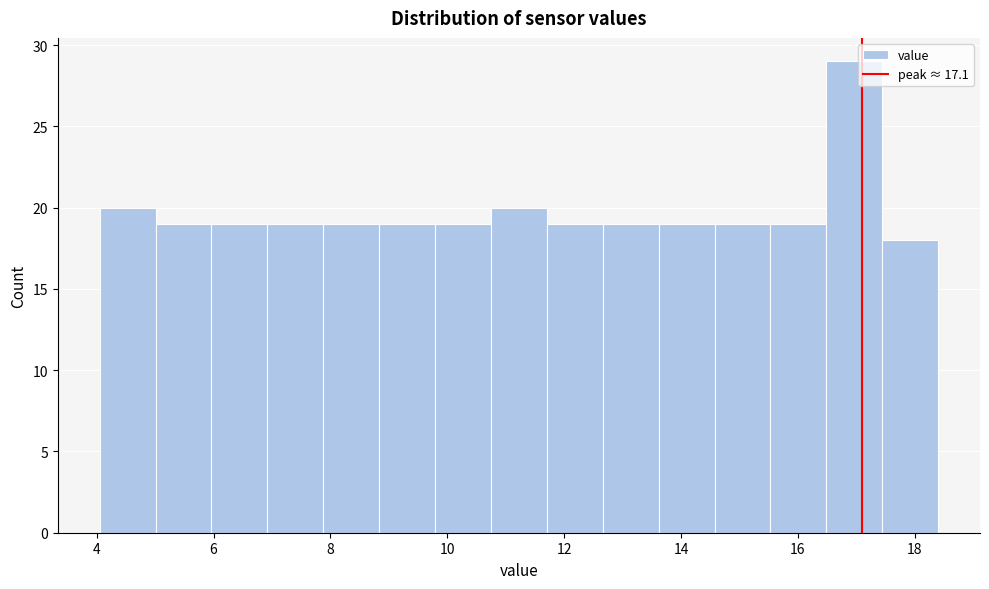

Reading left to right, list every bar in this chart as the range it spans on the x-axis followed by its height. Neither the bar edges nor the heights are printed on the chart, so give them approximately, as read against the axes.

4.0 to 5.0: 20
5.0 to 6.0: 19
6.0 to 7.0: 19
7.0 to 7.8: 19
7.8 to 8.8: 19
8.8 to 9.8: 19
9.8 to 10.8: 19
10.8 to 11.8: 20
11.8 to 12.6: 19
12.6 to 13.6: 19
13.6 to 14.6: 19
14.6 to 15.6: 19
15.6 to 16.4: 19
16.4 to 17.4: 29
17.4 to 18.4: 18